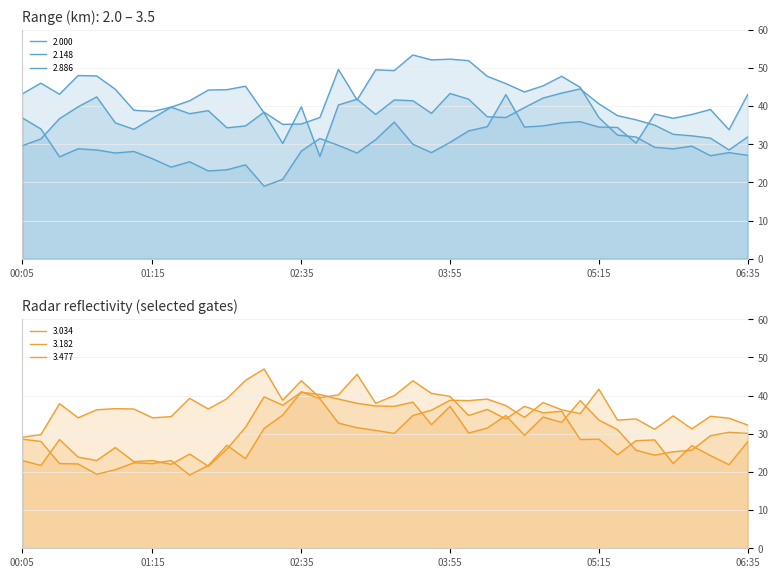

Where is 2.148 nearest to the value 40?

01:25